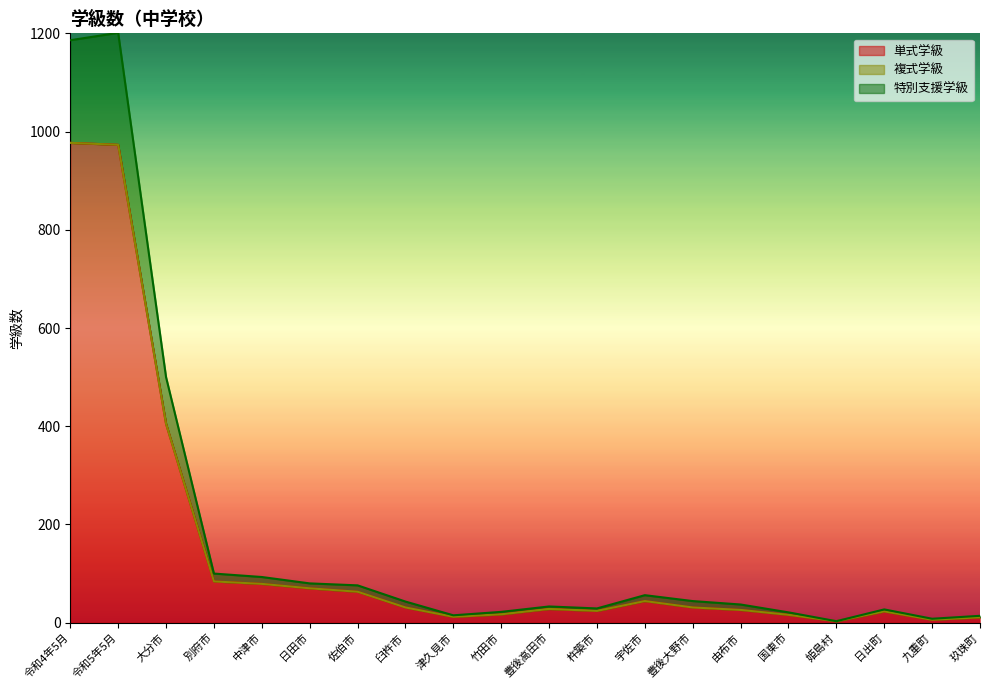

What is the maximum value shown in the chart?

1201